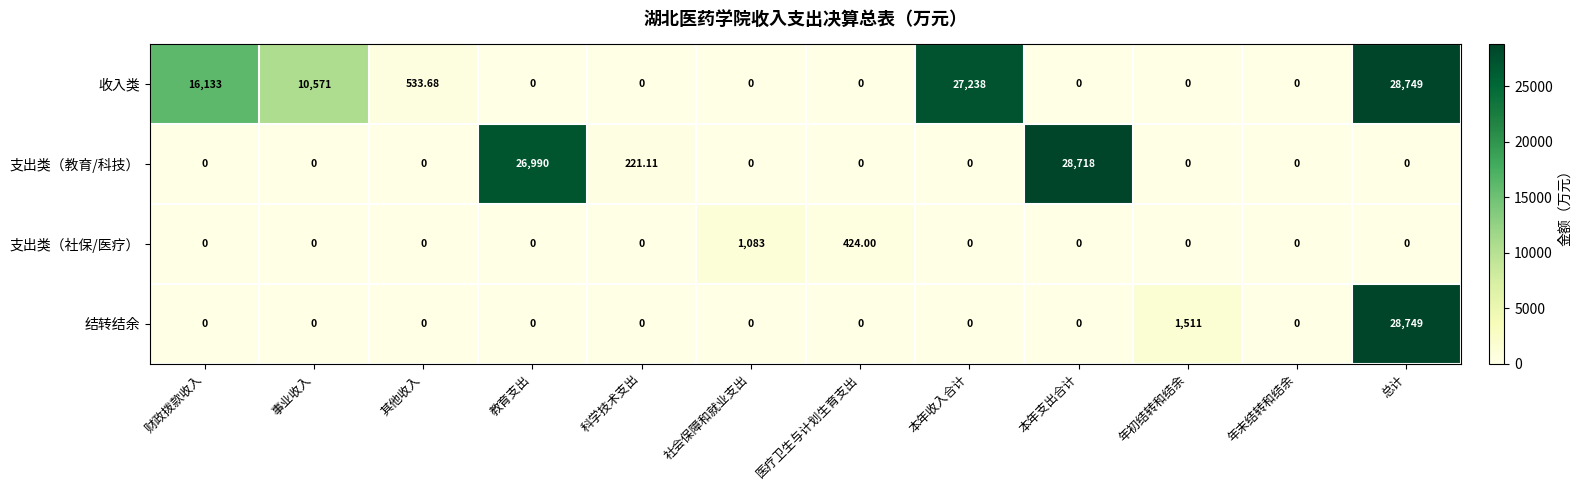

At which label is 支出类（社保/医疗） closest to 541?

医疗卫生与计划生育支出